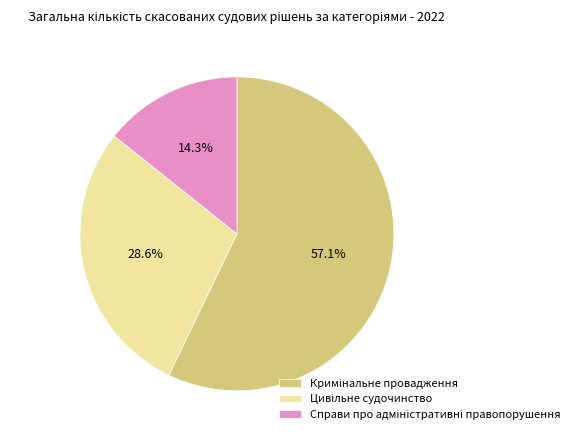

How many slices are in this pie chart?

3